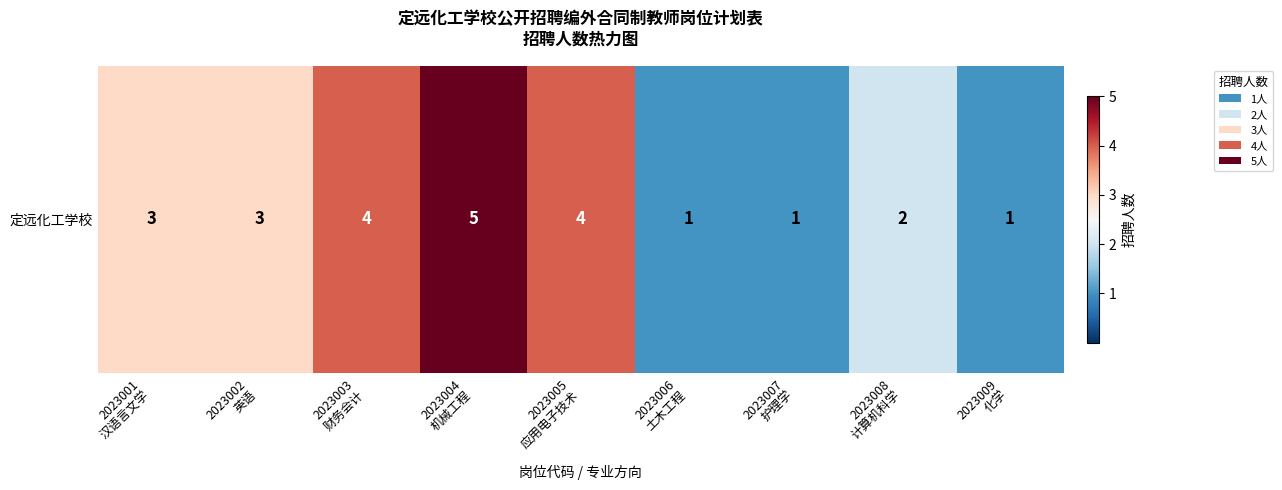

Rank the categories by value from lowest to highest.

2023006
土木工程, 2023007
护理学, 2023009
化学, 2023008
计算机科学, 2023001
汉语言文学, 2023002
英语, 2023003
财务会计, 2023005
应用电子技术, 2023004
机械工程